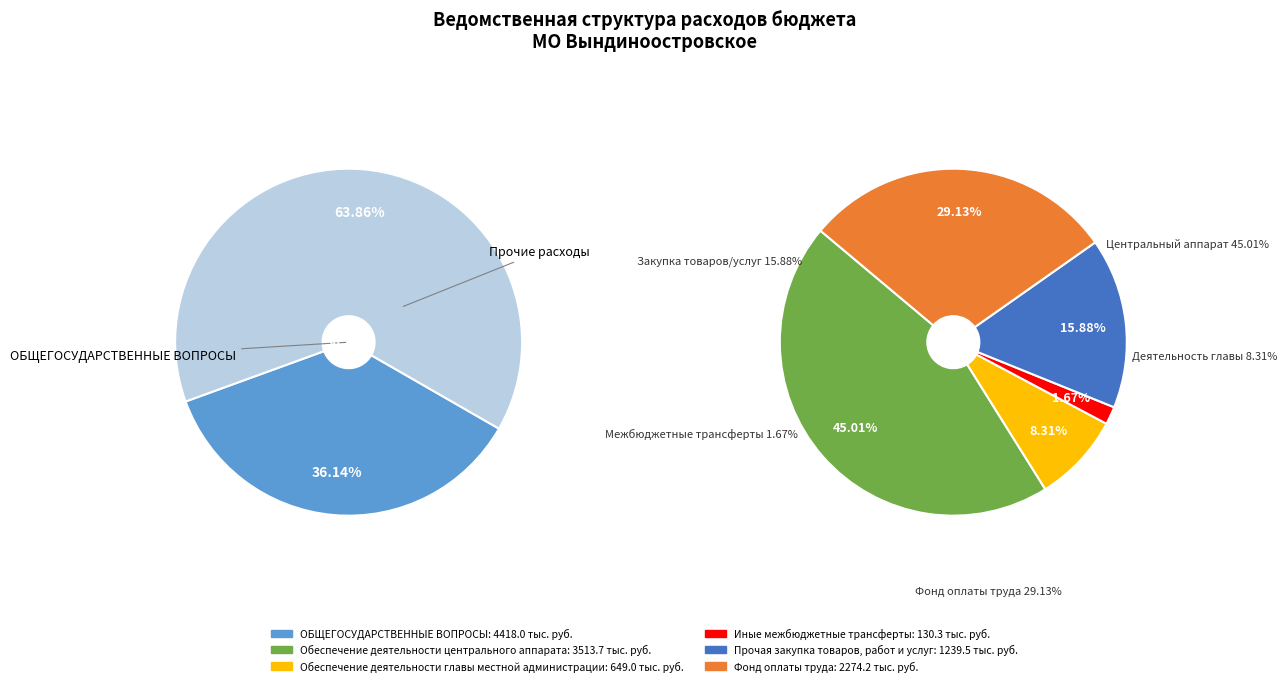

What is the ratio of the value at Прочая закупка товаров, работ и услуг to the value at Фонд оплаты труда?

0.5